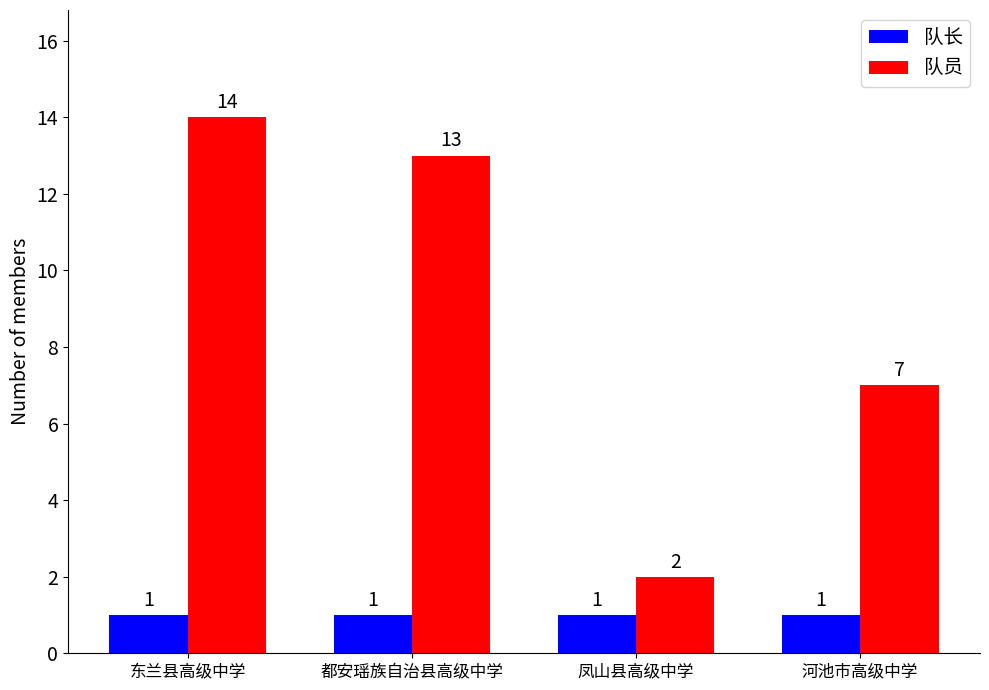

Is the value of 队长 at 都安瑶族自治县高级中学 greater than the value of 队员 at 河池市高级中学?

No